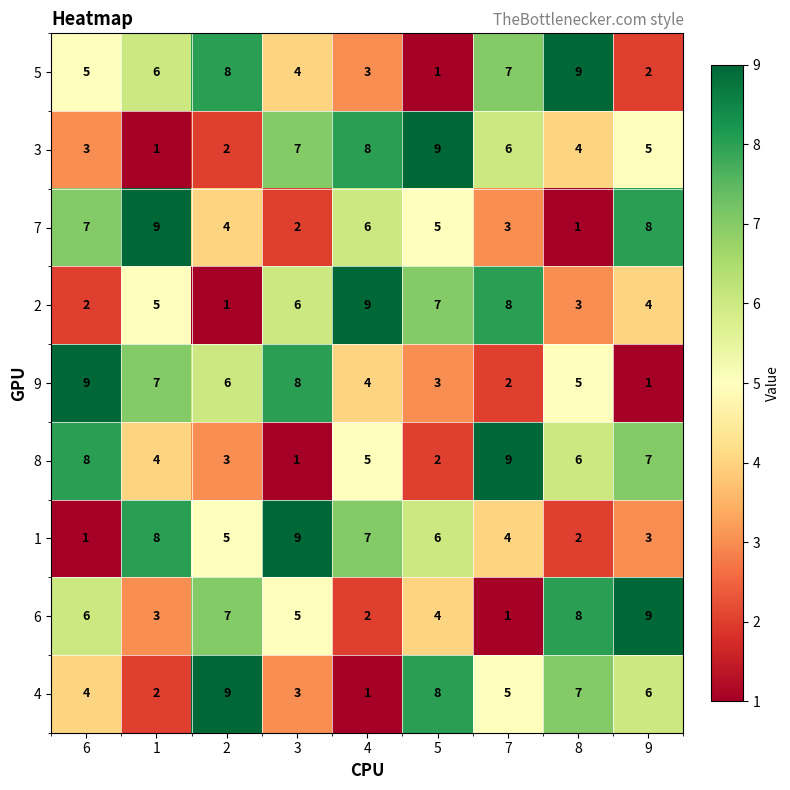

At which label does 9 reach its minimum?

9